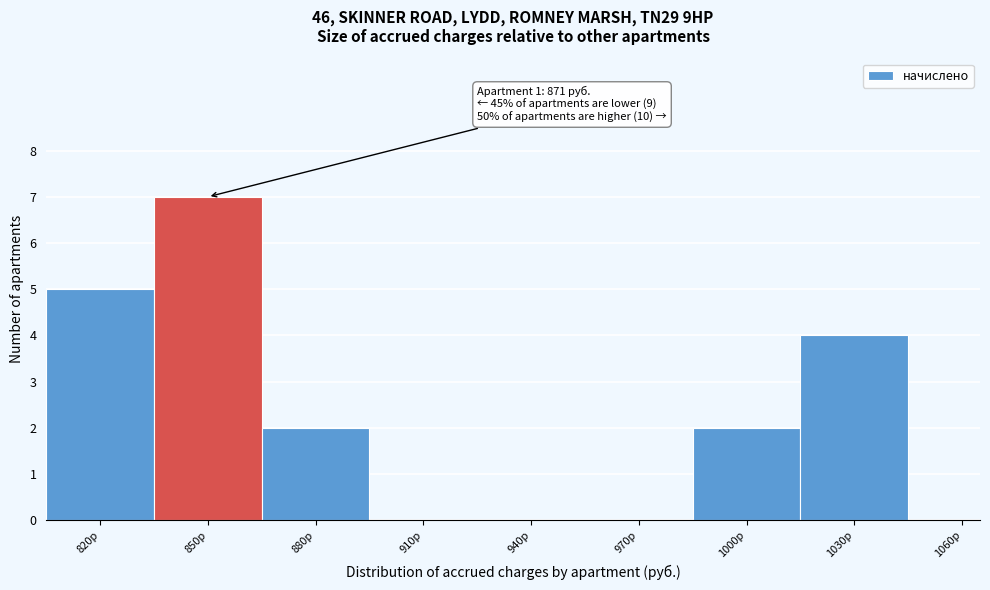

Reading left to right, transcribe all the data shown in this chart.

820р=5	850р=7	880р=2	910р=0	940р=0	970р=0	1000р=2	1030р=4	1060р=0